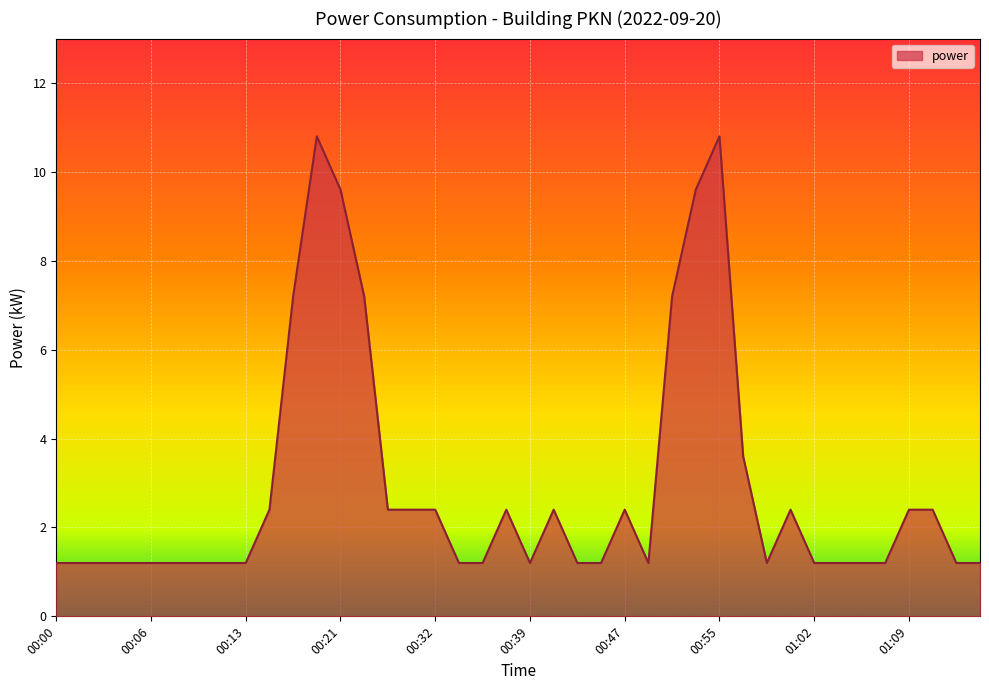

What is the greatest value displayed?

10.8